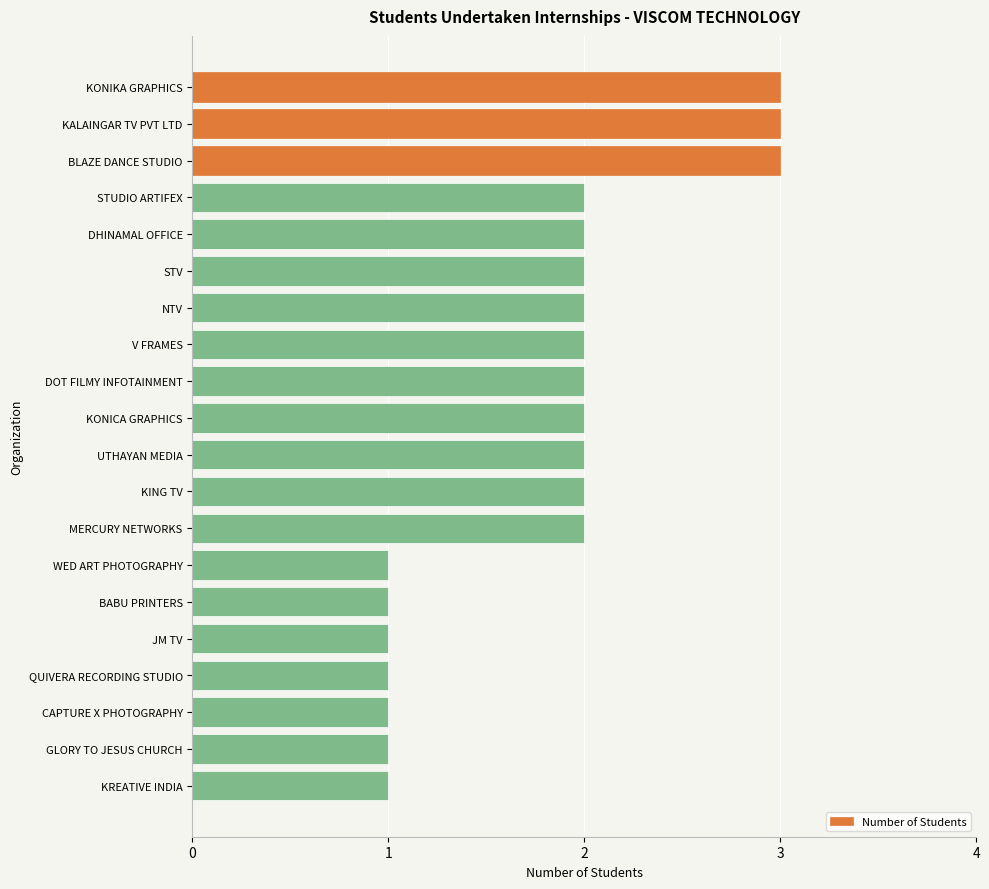

What is the label of the 8th bar from the bottom?

MERCURY NETWORKS